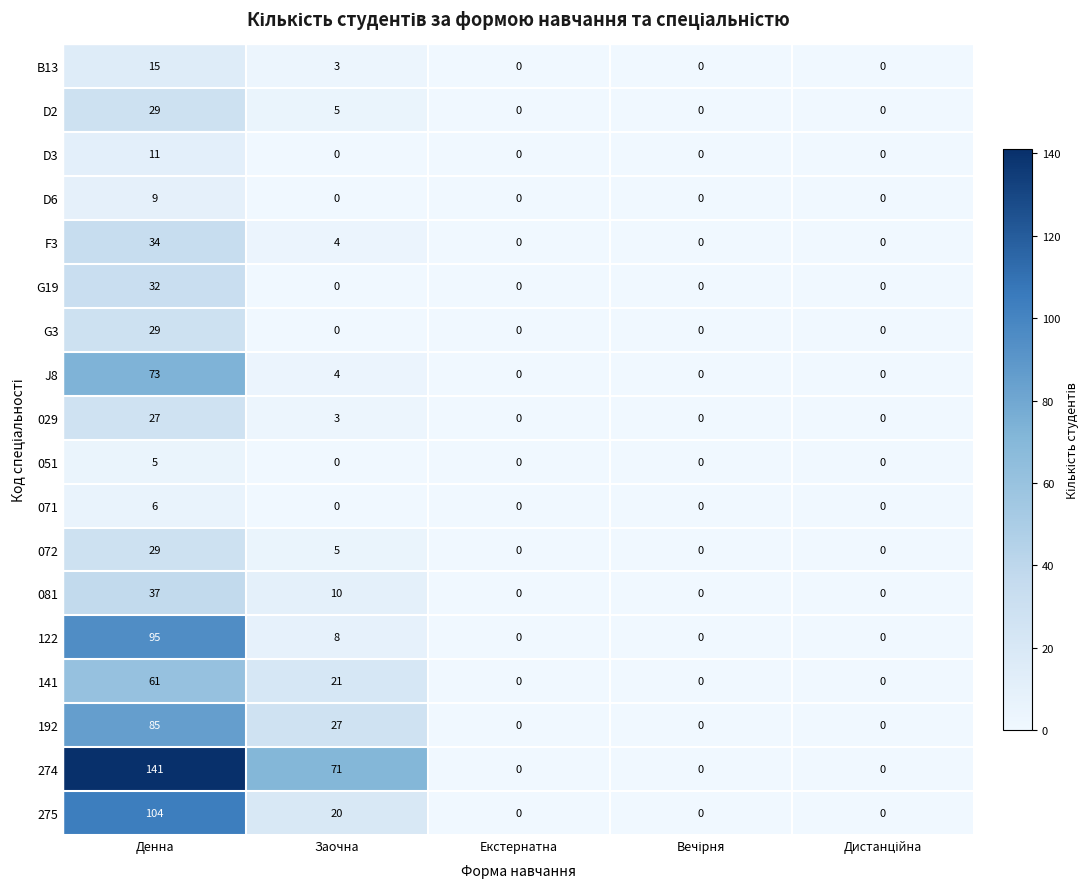

Count the number of categories in the chart.

5